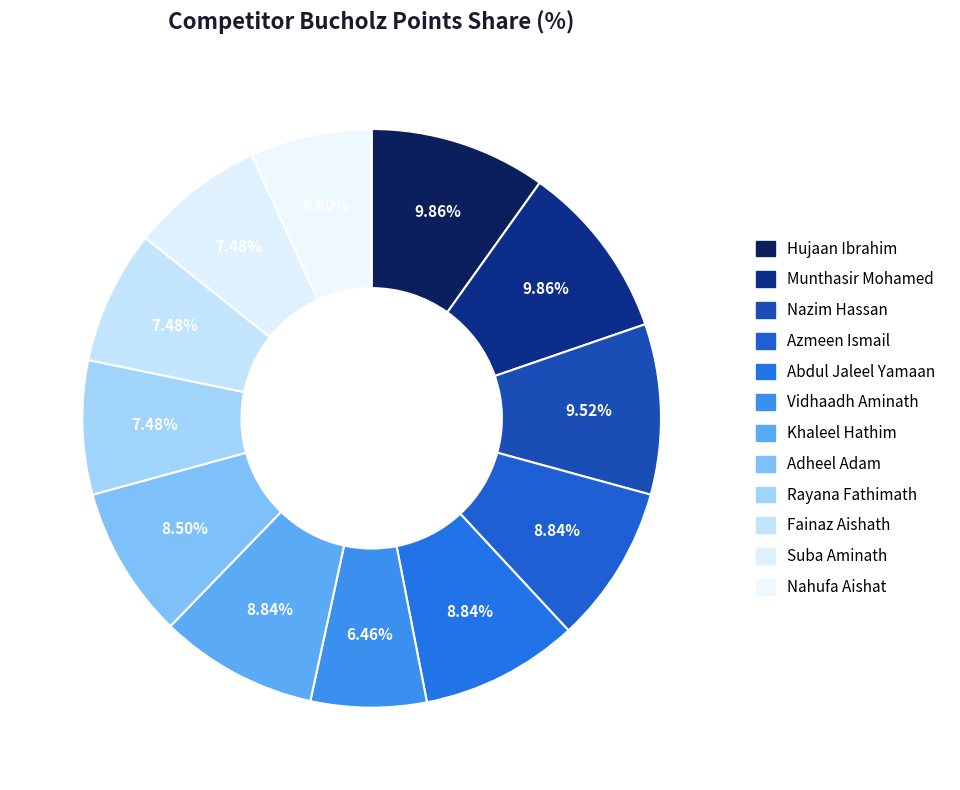

To the nearest percent, what percentage of the pie is Hujaan Ibrahim?

10%